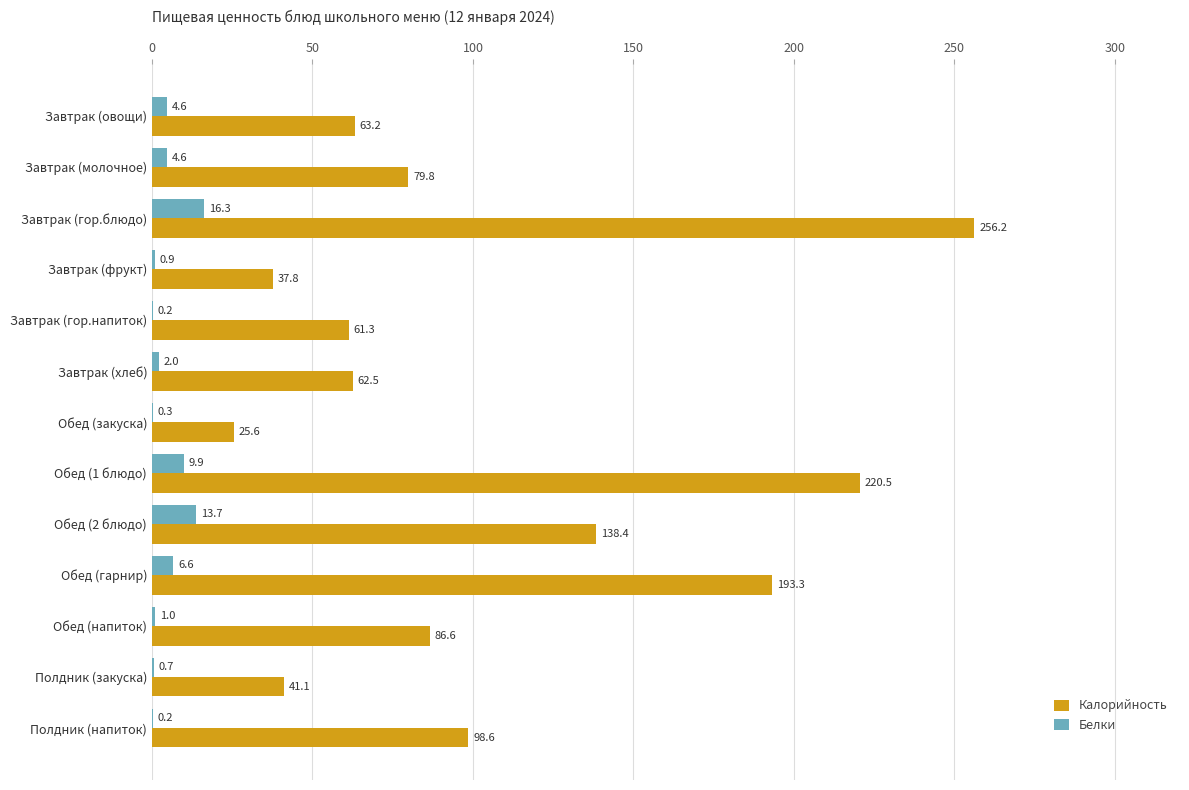

Which series has the largest total across all categories?

Калорийность